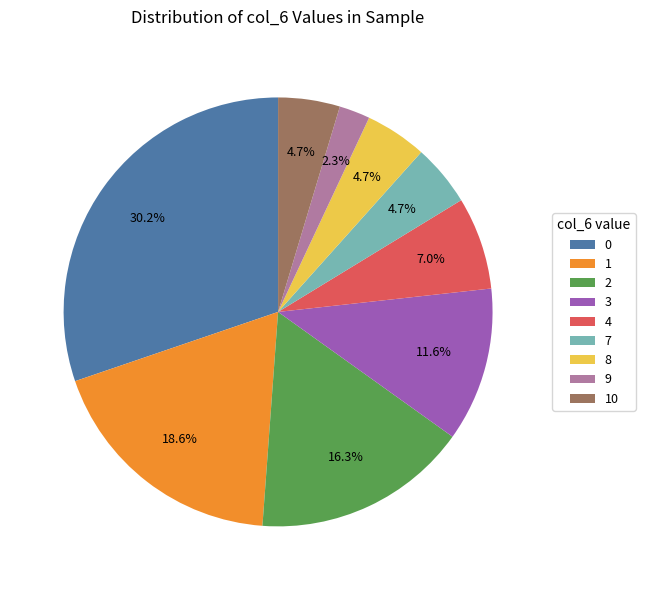

What is the largest slice in the pie chart?

0